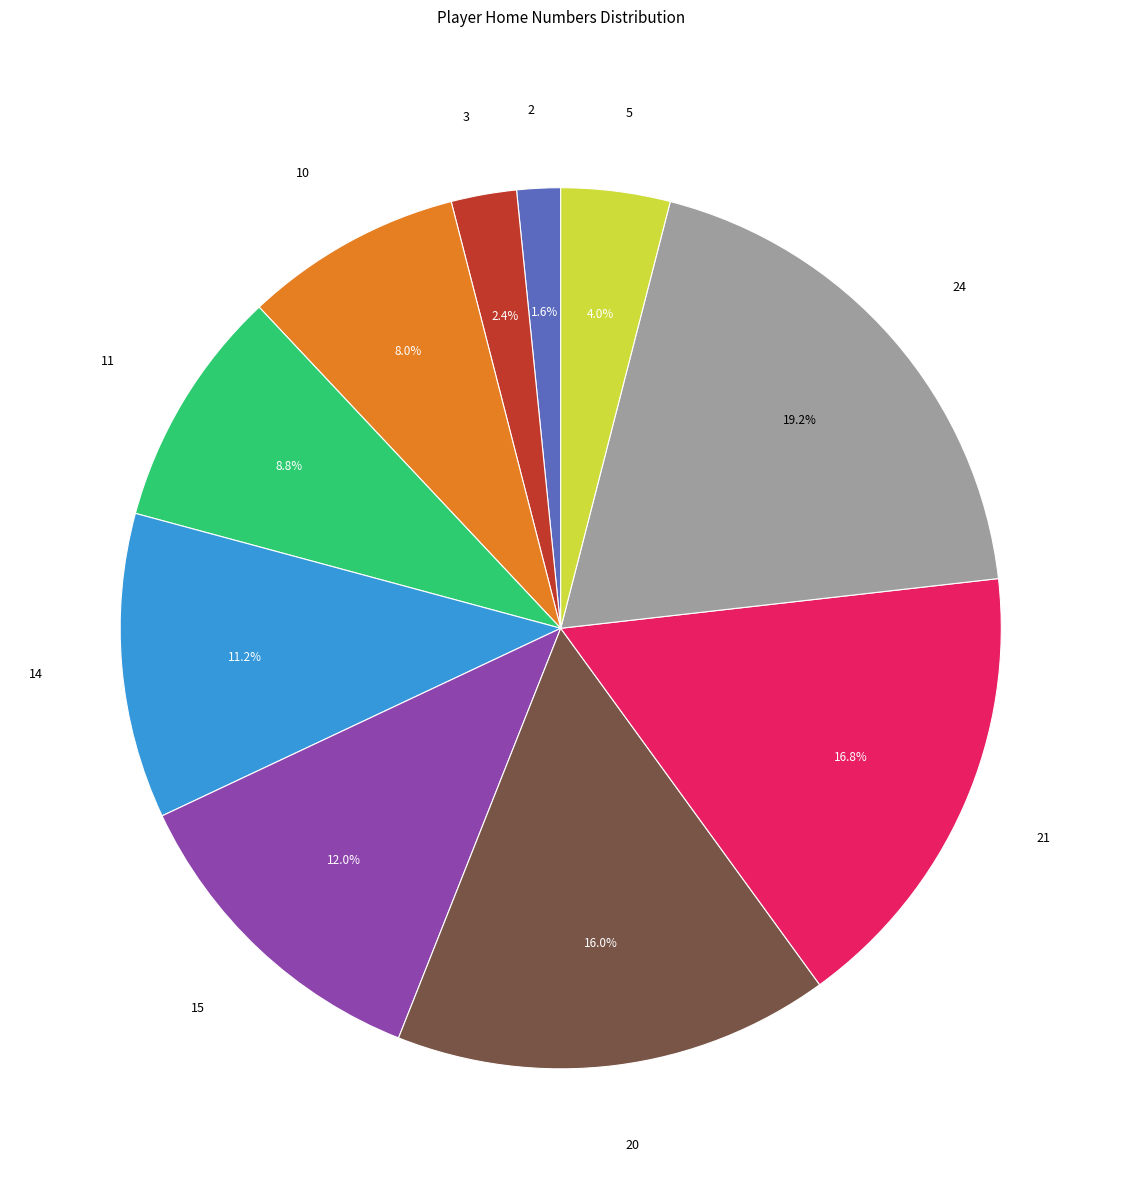

Which category has the biggest portion of the pie?

24